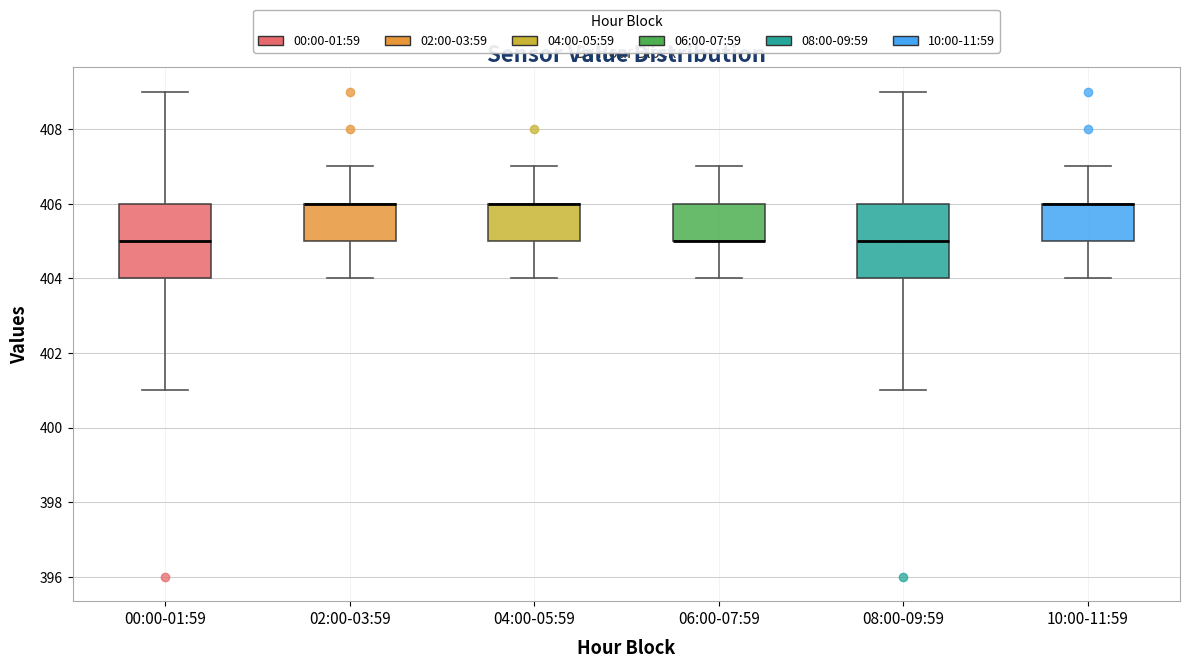

Reading left to right, transcribe this box plot: for each box, give where its median line is, the range the box spans, and where its two whiskers end, as read against the y-axis. The values are not printed on the chart, so give them approximately, as read against the axis.

00:00-01:59: median 405, box 404 to 406, whiskers 401 to 409
02:00-03:59: median 406 (drawn on the box's upper edge), box 405 to 406, whiskers 404 to 407
04:00-05:59: median 406 (drawn on the box's upper edge), box 405 to 406, whiskers 404 to 407
06:00-07:59: median 405 (drawn on the box's lower edge), box 405 to 406, whiskers 404 to 407
08:00-09:59: median 405, box 404 to 406, whiskers 401 to 409
10:00-11:59: median 406 (drawn on the box's upper edge), box 405 to 406, whiskers 404 to 407